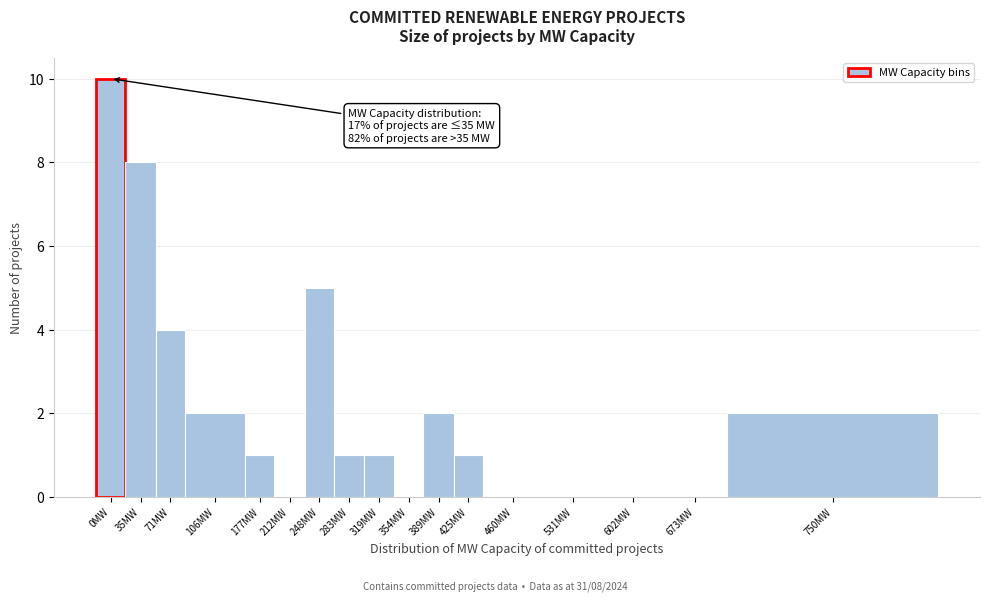

Reading left to right, extract all data points from this chart.

0MW=10	35MW=8	71MW=4	106MW=2	177MW=1	212MW=0	248MW=5	283MW=1	319MW=1	354MW=0	389MW=2	425MW=1	460MW=0	531MW=0	602MW=0	673MW=0	750MW=2